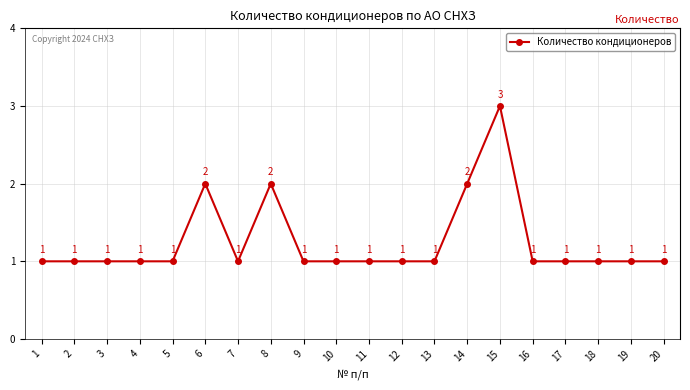

The chart shows a value of 1 at 5. True or false?

True